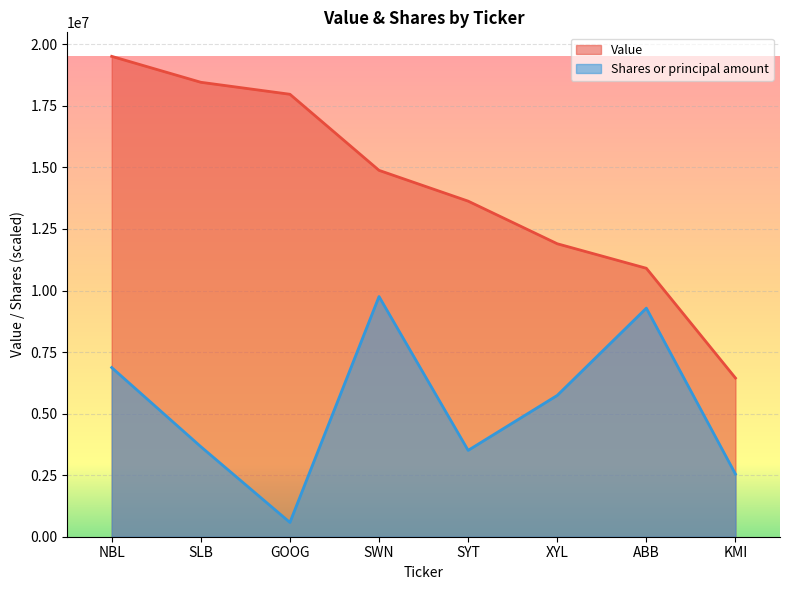

What are all the series names shown in the legend?

Value, Shares or principal amount